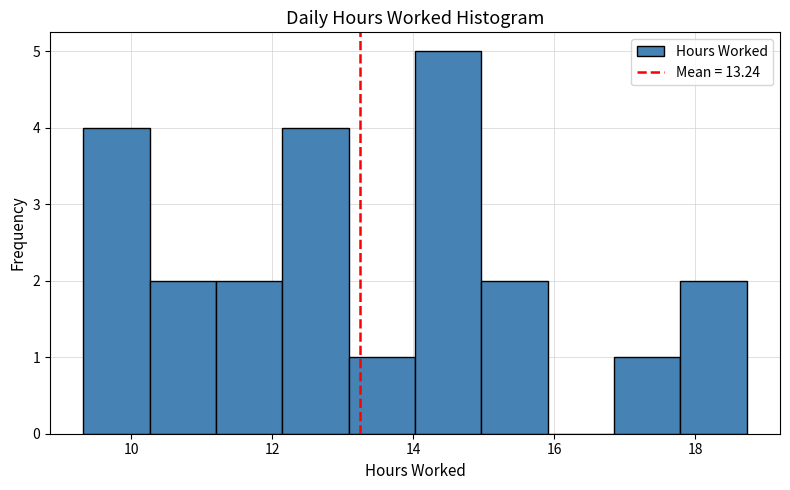

Reading left to right, transcribe this chart: for each bar, give the range it covers on the x-axis and its height. Neither the bar edges nor the heights are printed on the chart, so give them approximately, as read against the axes.

9.4 to 10.2: 4
10.2 to 11.2: 2
11.2 to 12.2: 2
12.2 to 13.0: 4
13.0 to 14.0: 1
14.0 to 15.0: 5
15.0 to 16.0: 2
16.0 to 16.8: 0
16.8 to 17.8: 1
17.8 to 18.8: 2